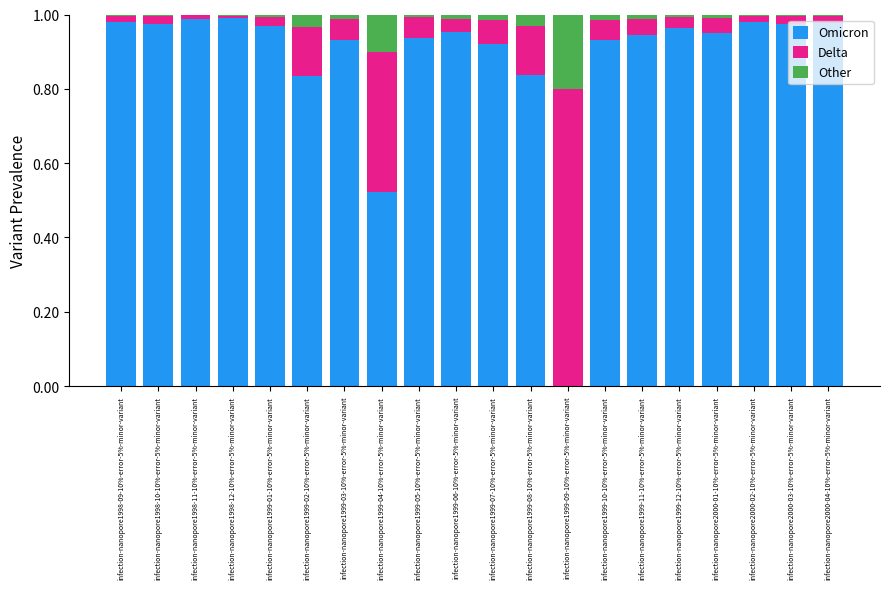

Is it true that Omicron equals 1.4 at infection-nanopore1999-08-10%-error-5%-minor-variant?

False